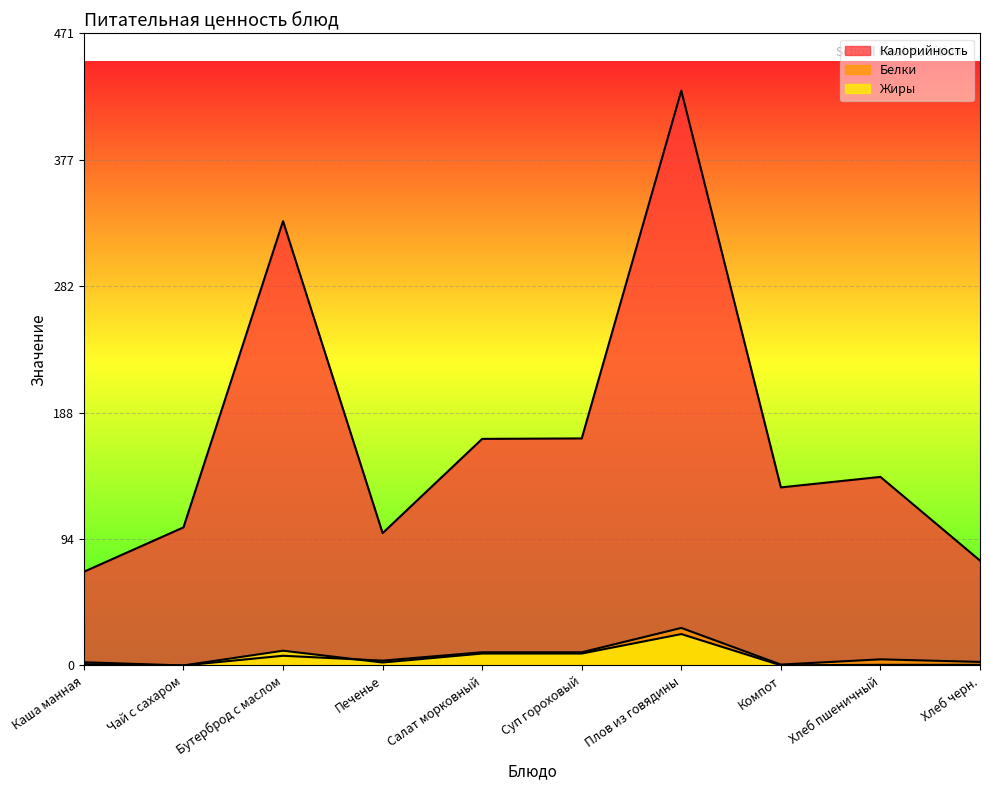

Reading left to right, extract all data points from this chart.

Калорийность: 69.9	103.0	331.4	98.7	169.0	169.3	428.7	132.8	140.6	78.2
Белки: 2.4	0.0	7.2	3.6	9.8	9.8	28.0	0.7	4.6	2.6
Жиры: 1.0	0.0	11.0	2.2	8.9	8.9	23.4	0.1	0.5	0.5